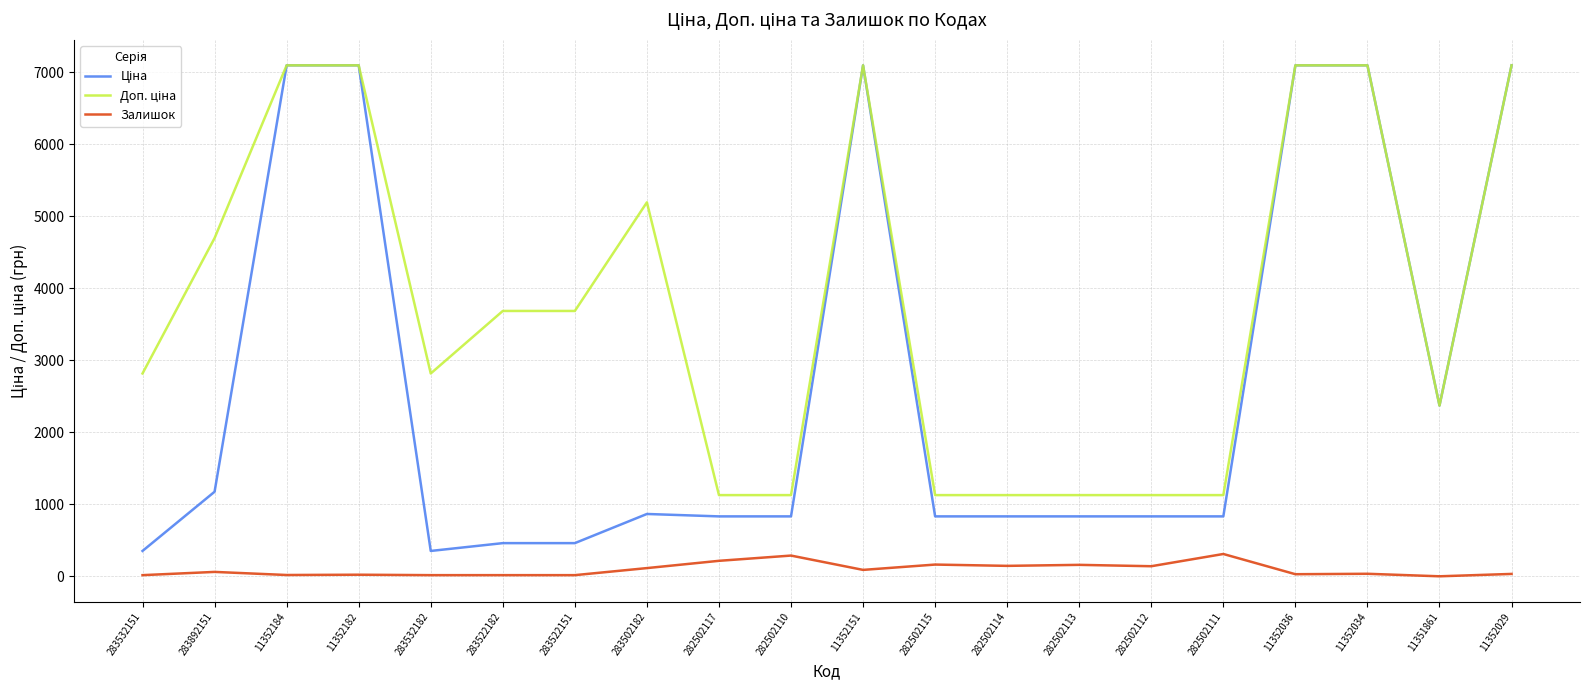

What is the difference between the Залишок values at 11352034 and 11352184?

17.0